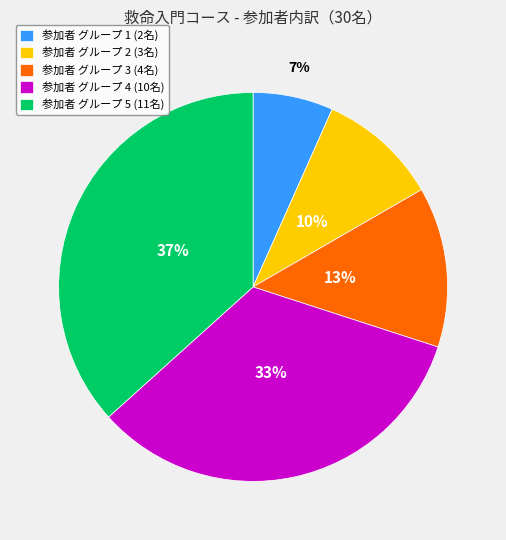

How many segments does this pie chart have?

5